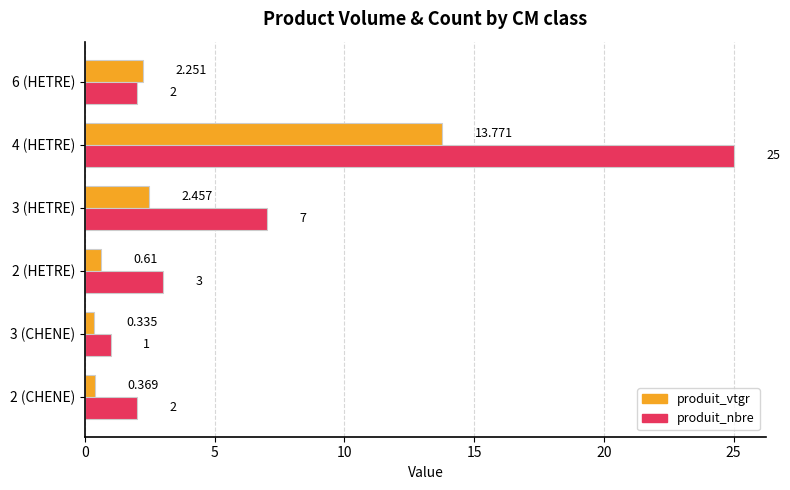

At 3 (HETRE), list the series in order from largest to smallest.

produit_nbre, produit_vtgr